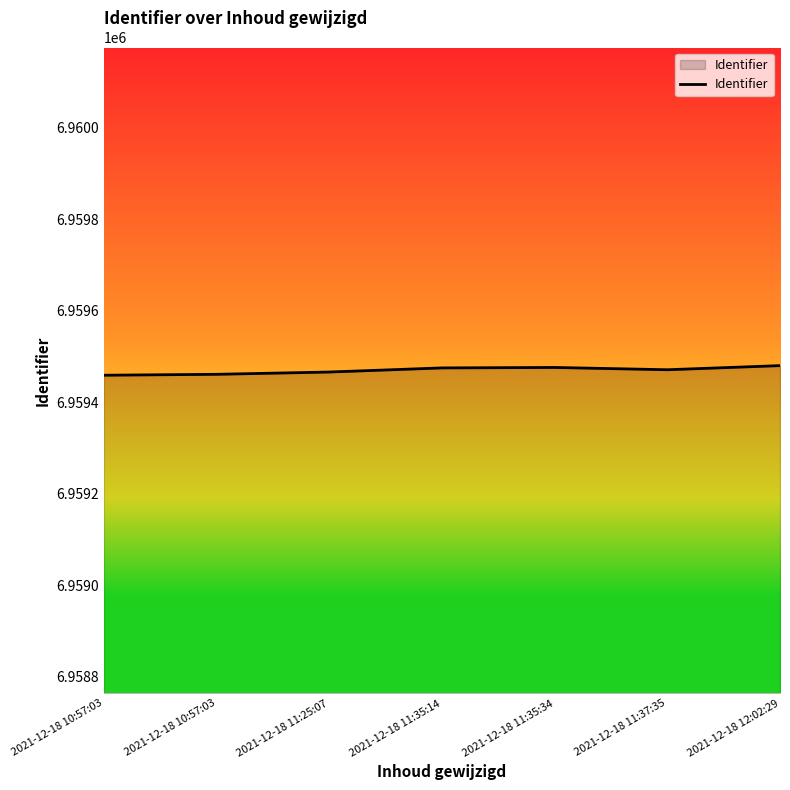

How many values are below 6959471?

3